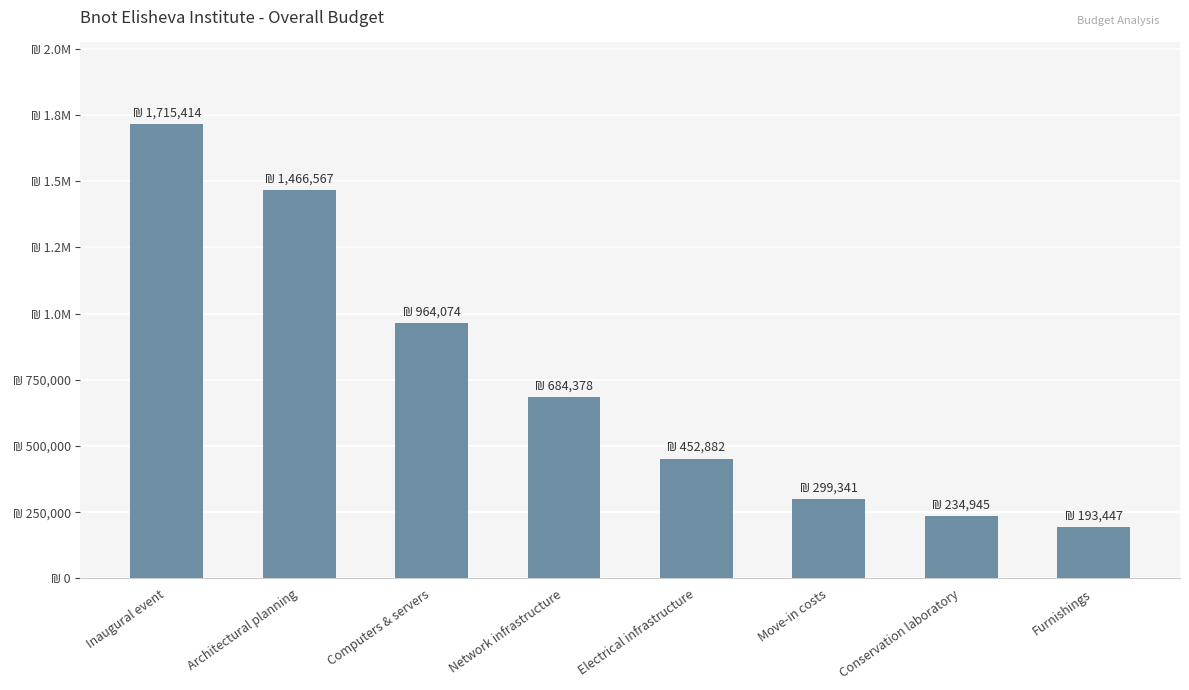

Is it true that the value at Computers & servers is 964074?

True